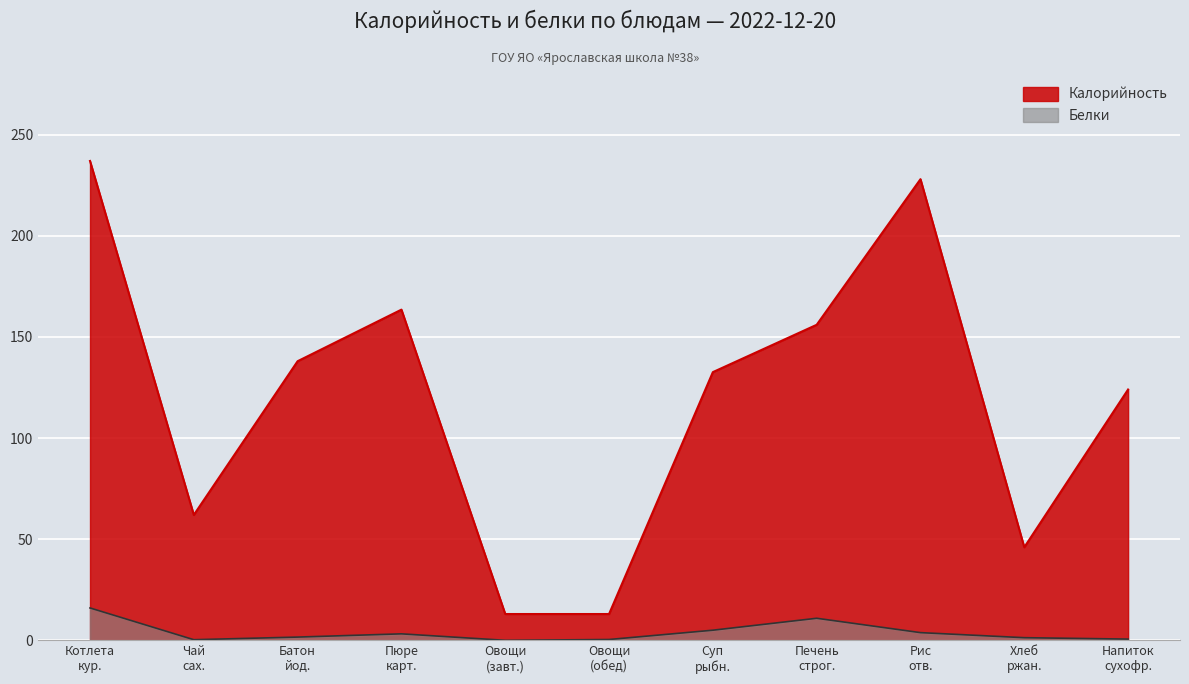

True or false: Калорийность and Белки intersect in this chart.

False